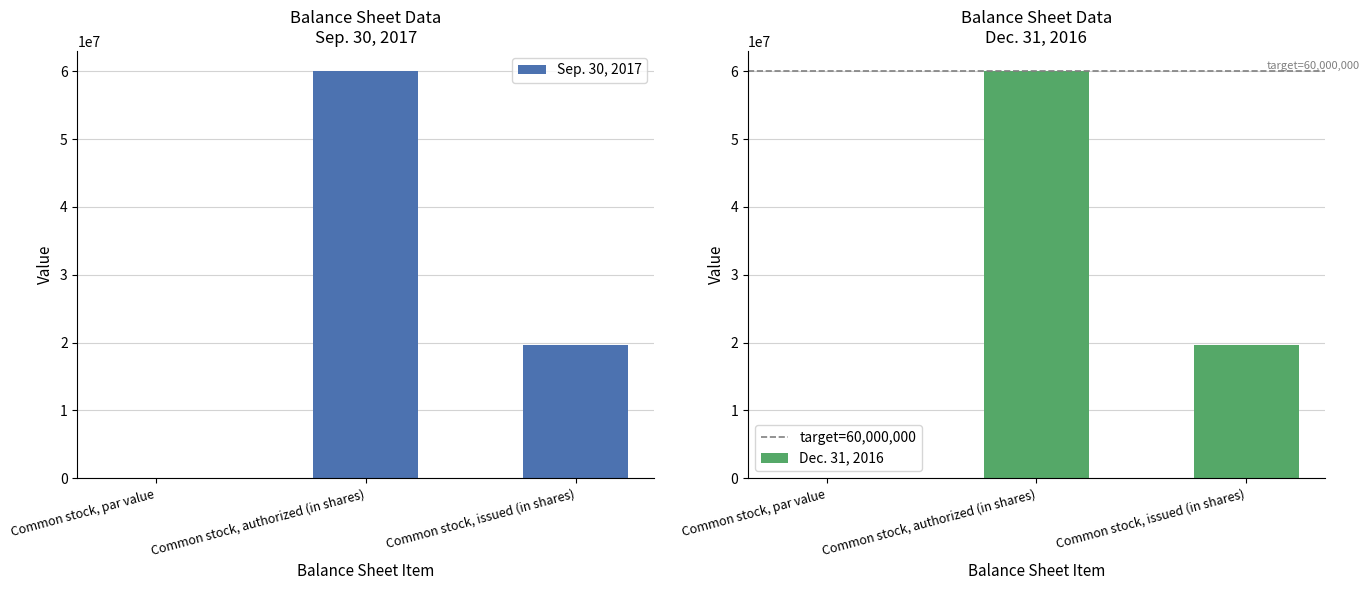

Between Common stock, par value and Common stock, issued (in shares), which is larger?

Common stock, issued (in shares)